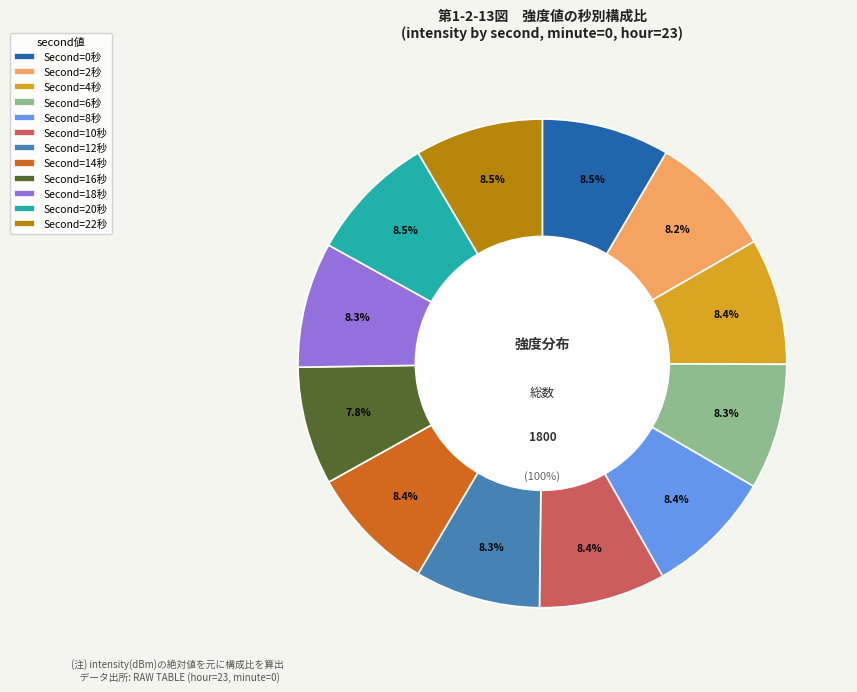

To the nearest percent, what percentage of the pie is 2?

8%